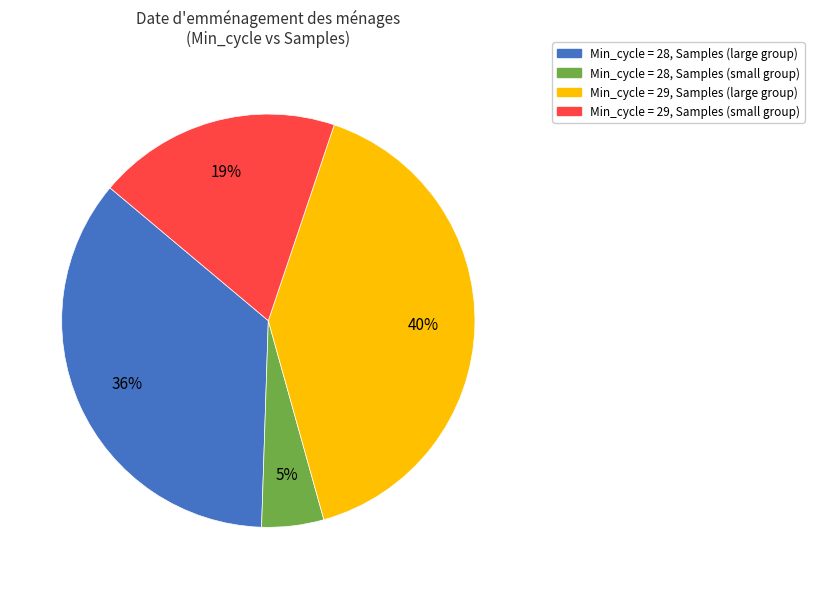

How many segments does this pie chart have?

4